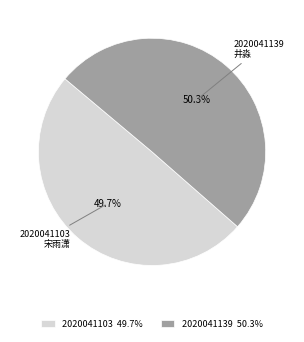

Combined, what portion of the pie is 2020041139 and 2020041103?

100.0%